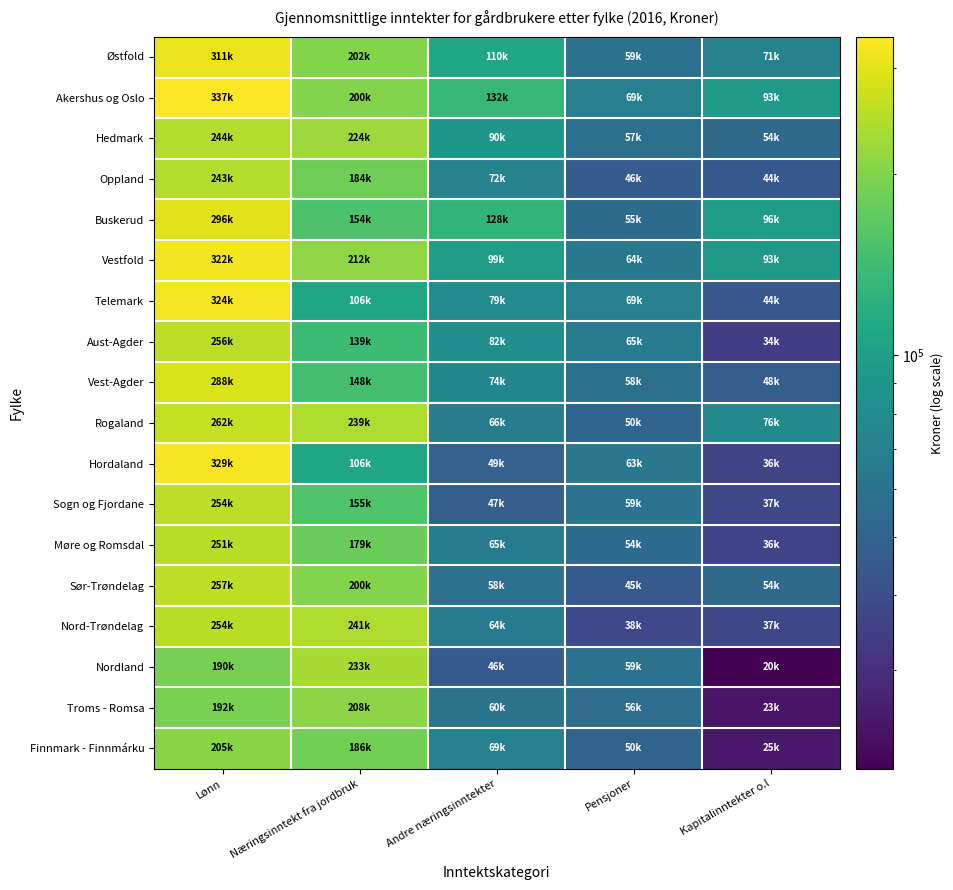

What is the spread (max minus min) of values at Kapitalinntekter o.l?

76100